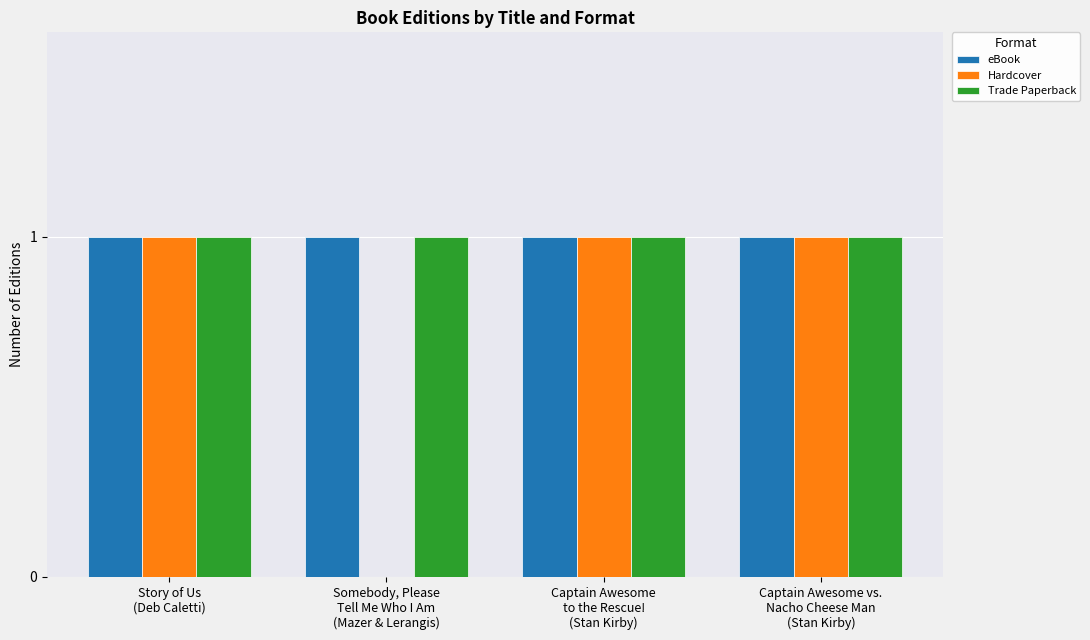

Is it true that Trade Paperback equals 1 at Captain Awesome
to the Rescue!
(Stan Kirby)?

True